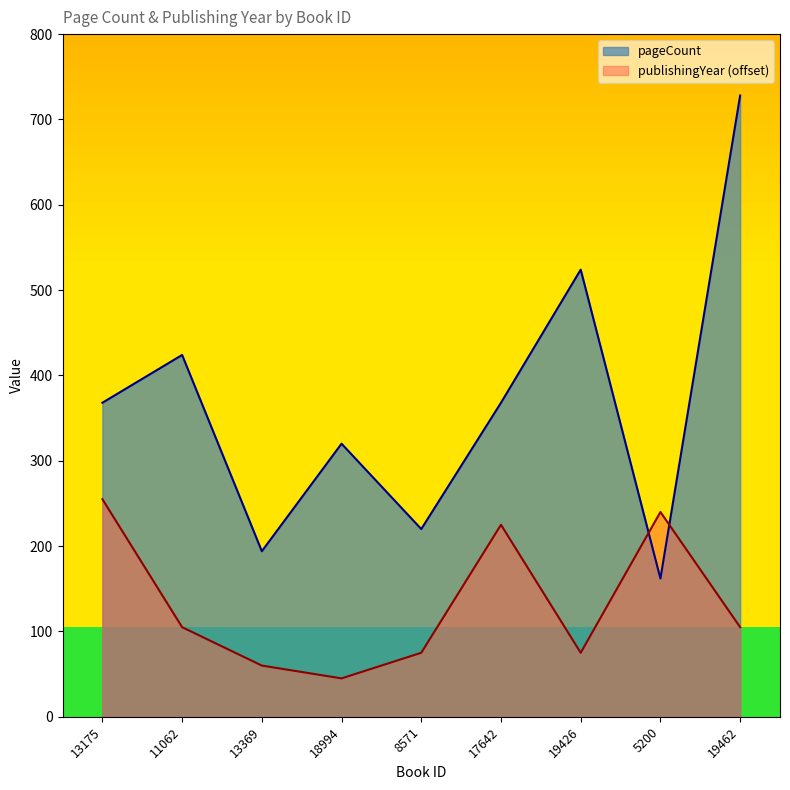

At which label is pageCount closest to 445?

11062